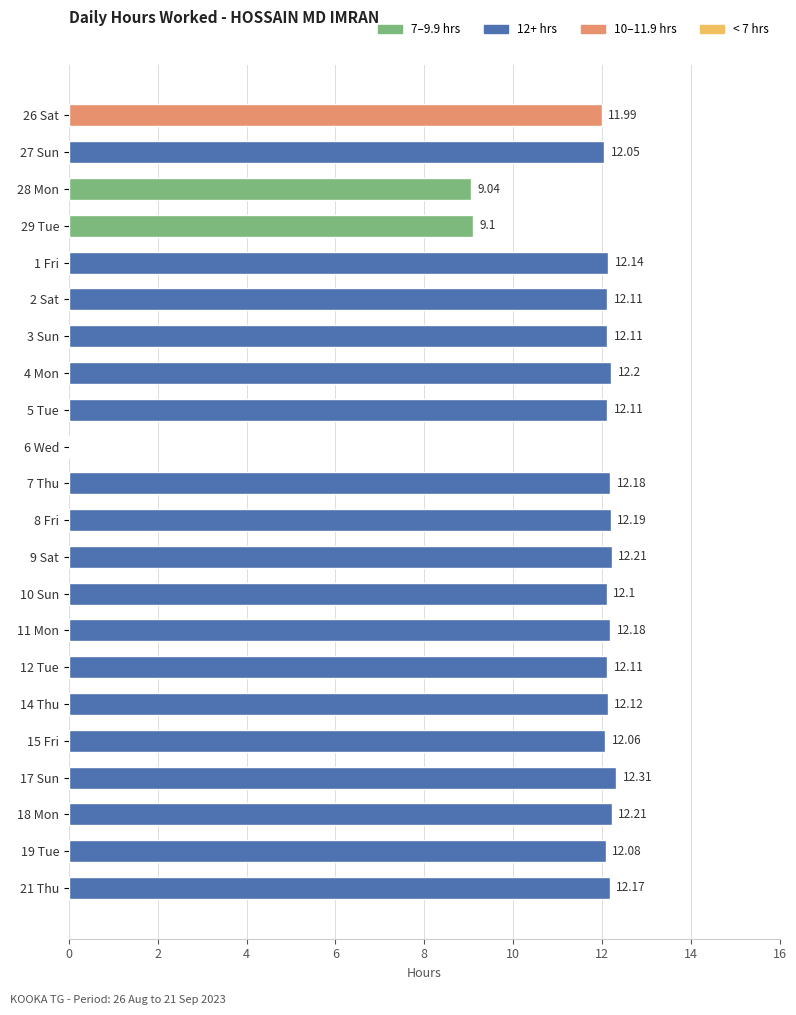

How many positive values are there?

21